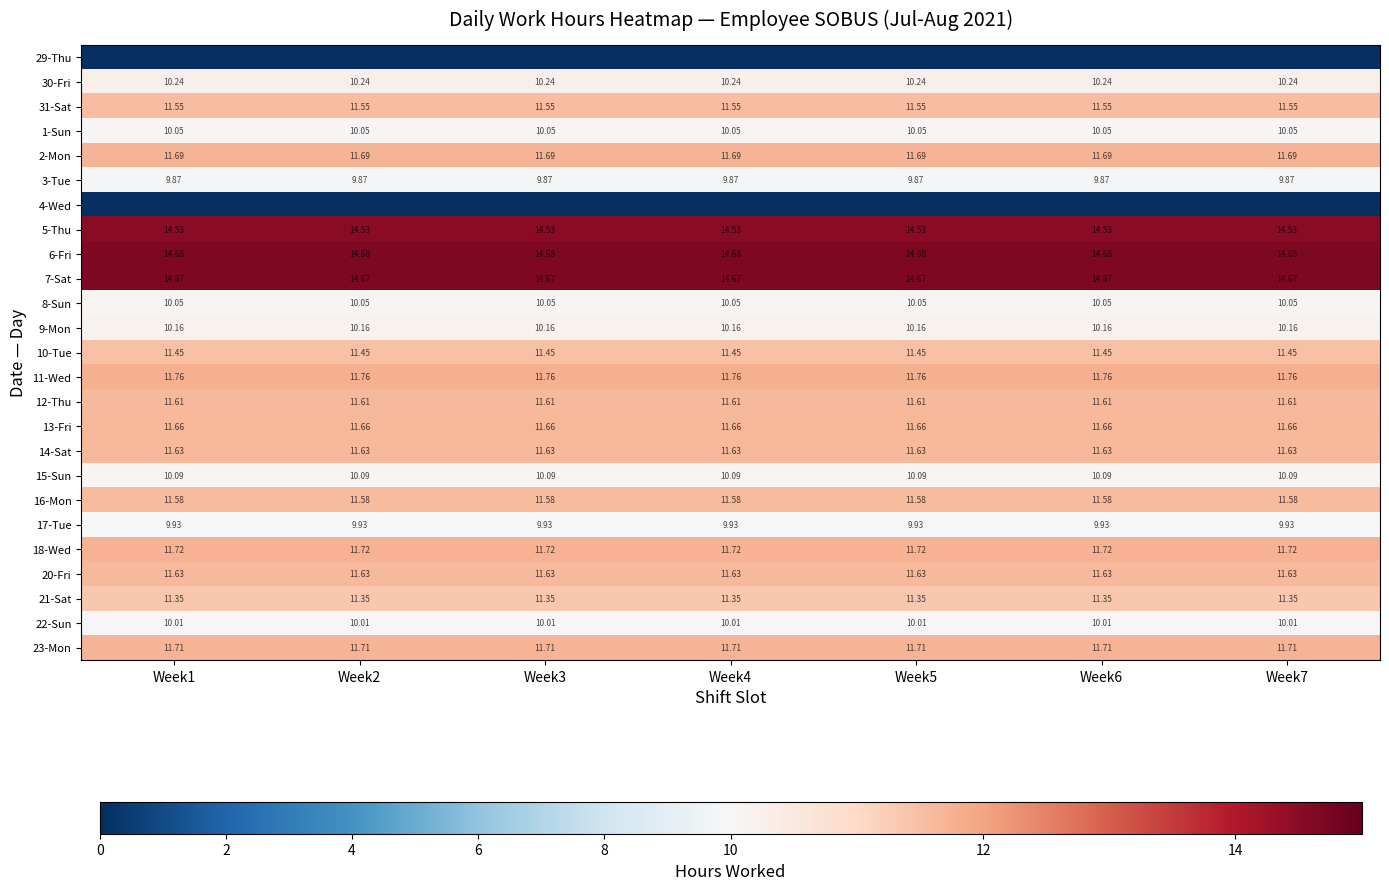

At which category is the sum across all series the highest?

Week1